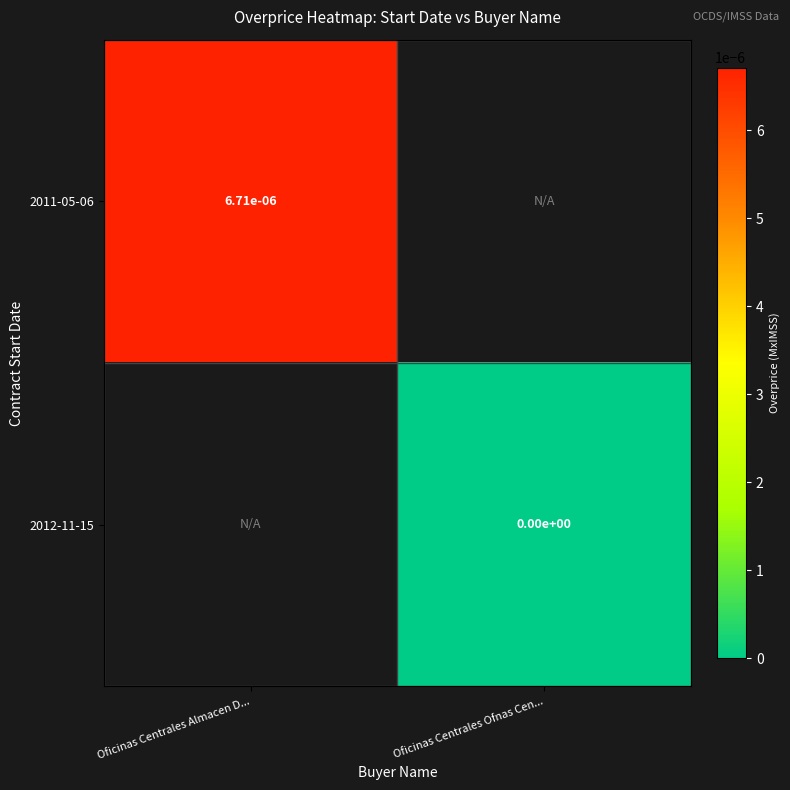

At which category does the chart reach its peak across all series?

Oficinas Centrales Almacen D...